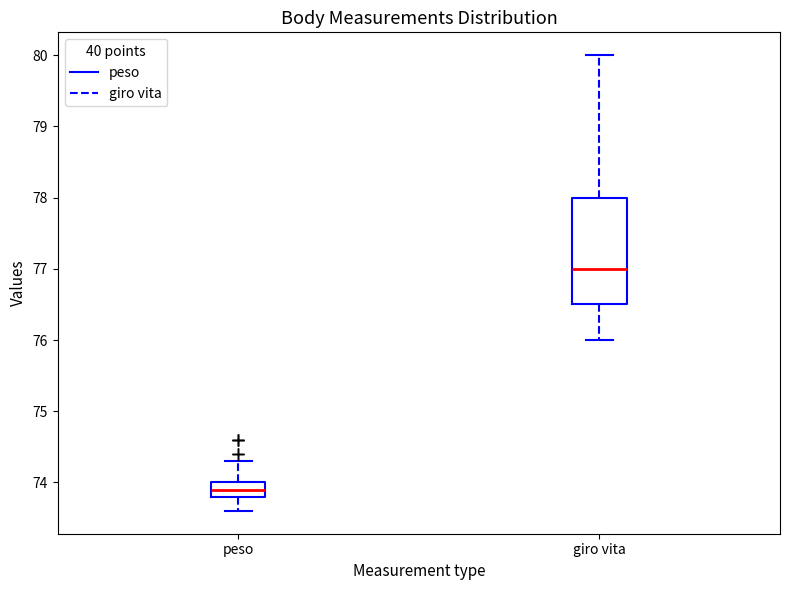

Which box's median line is the highest?

giro vita